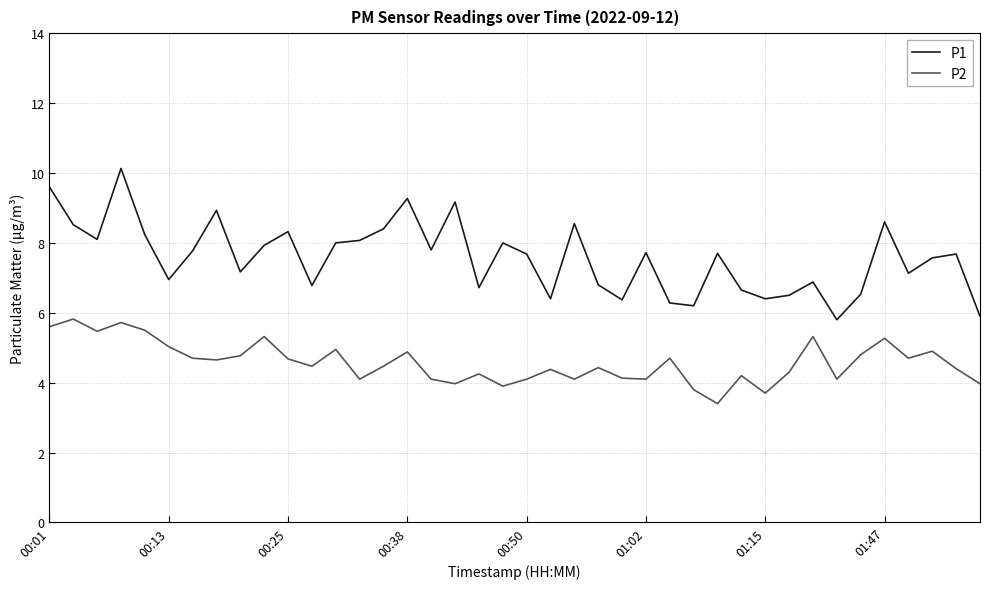

What is the difference between the second highest and second lowest values in the P2 series?

2.0